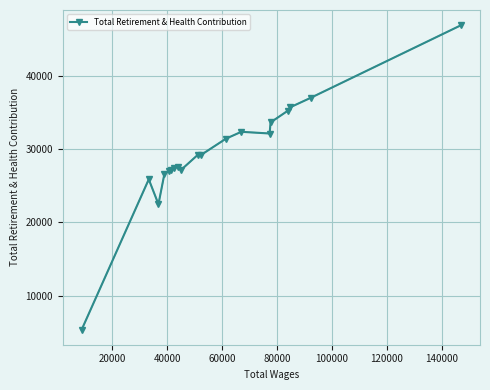

What is the value of the Total Retirement & Health Contribution point at the 1st from the left?

5373